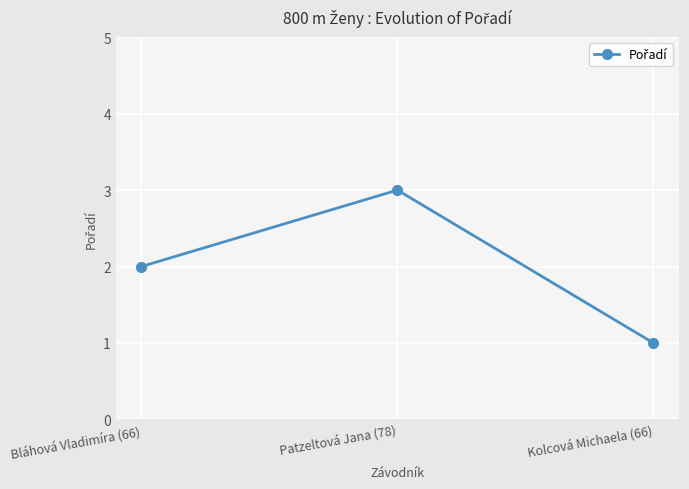

What is the label of the 3rd point from the right?

Bláhová Vladimíra (66)